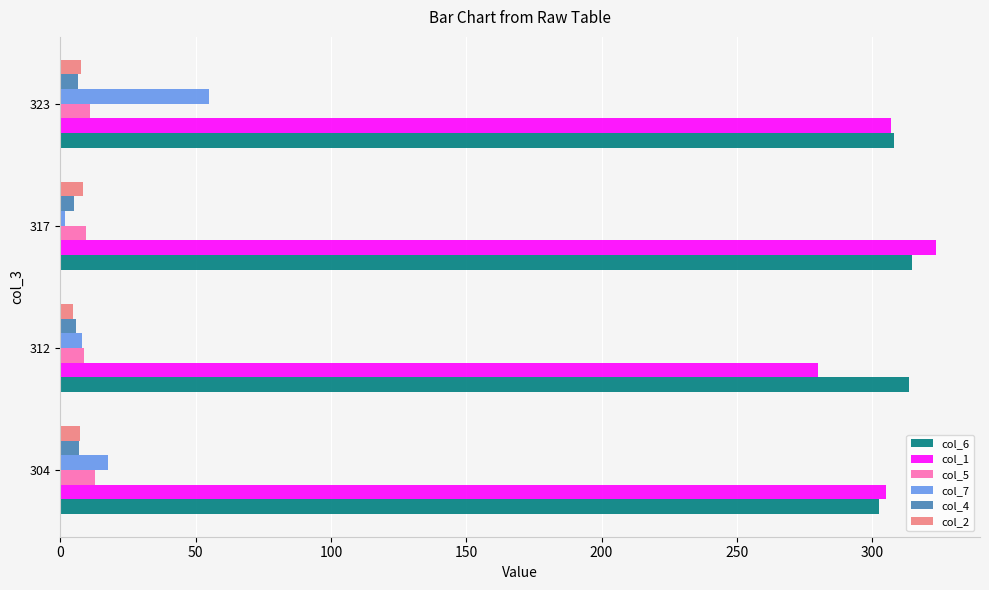

Is it true that col_7 equals 8.0 at 312?

True